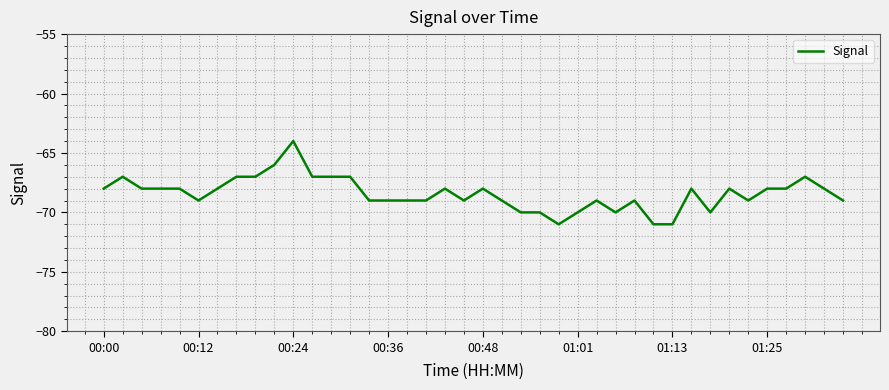

What is the greatest value displayed?

-64